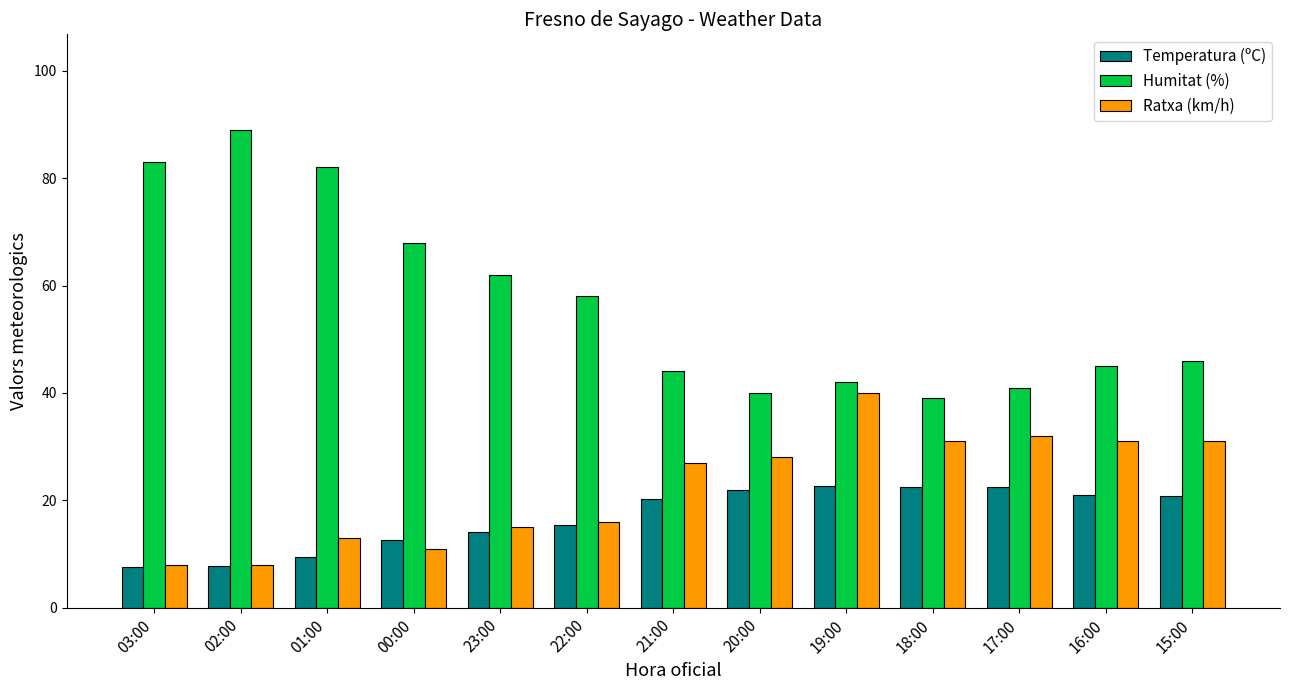

What is the spread (max minus min) of values at 00:00?

57.0